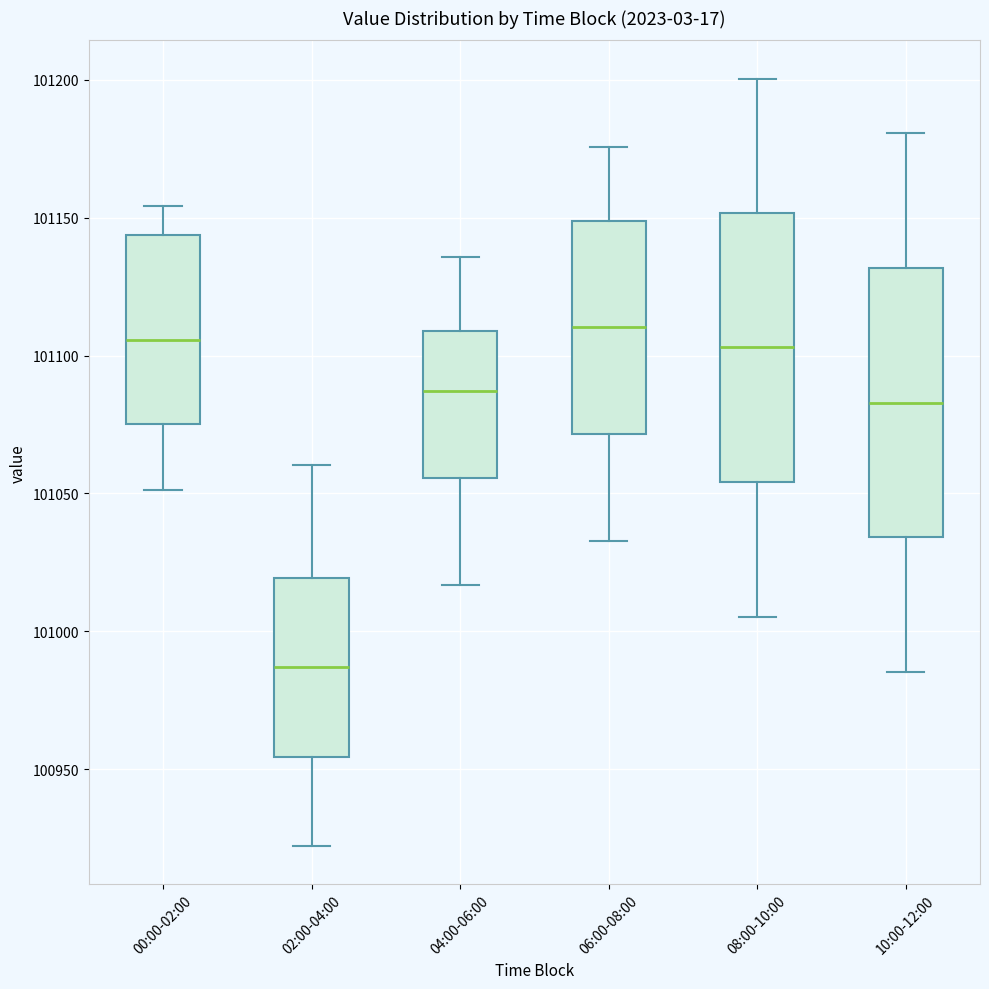

Where is the lower edge of the box for 06:00-08:00 on the y-axis? The values are not printed on the chart, so give them approximately, as read against the axis.

101070